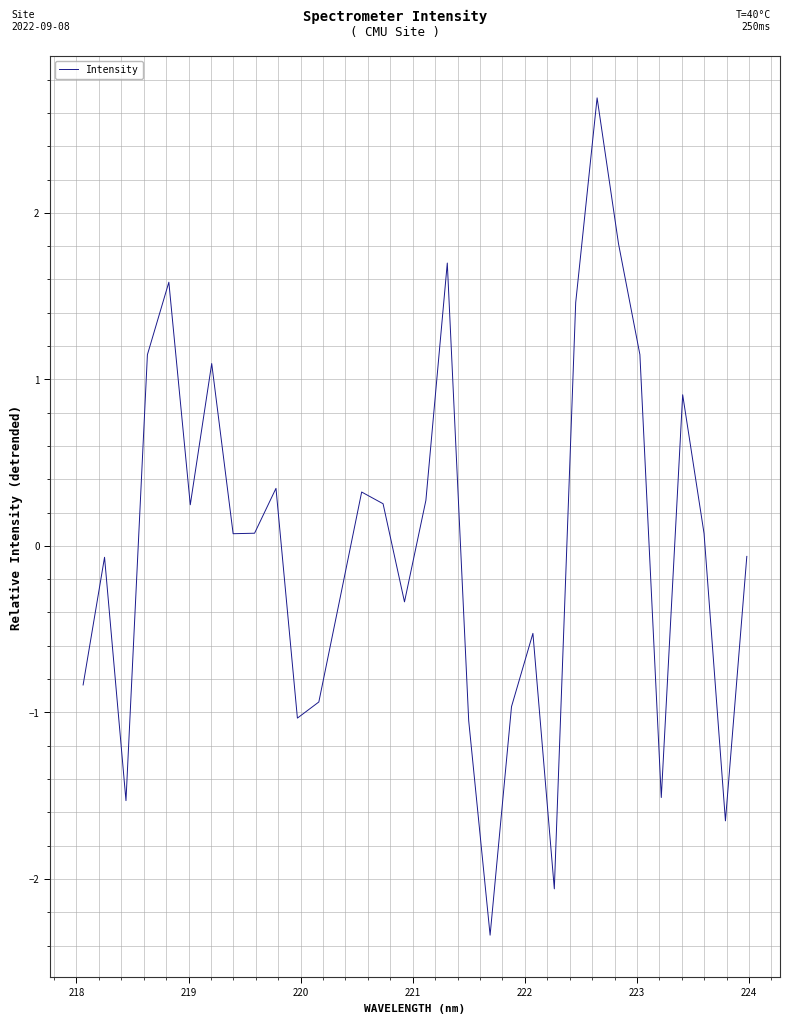

What is the maximum value shown in the chart?

2.7